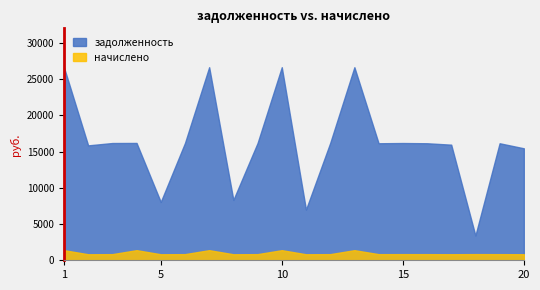

What is the difference between the second highest and minimum values in the задолженность series?

23219.3